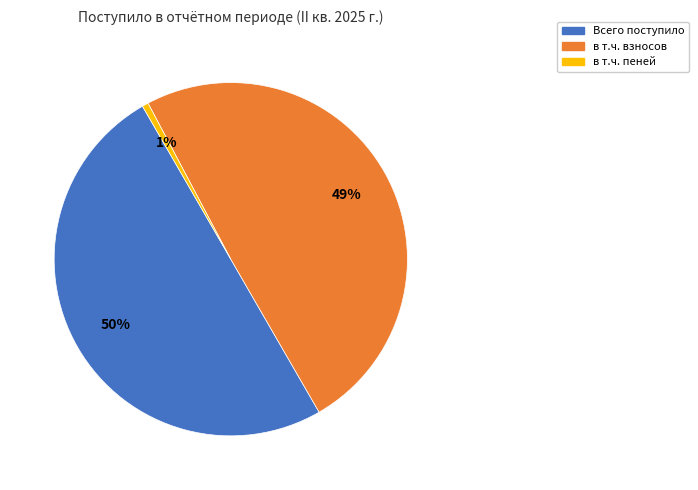

How many segments does this pie chart have?

3